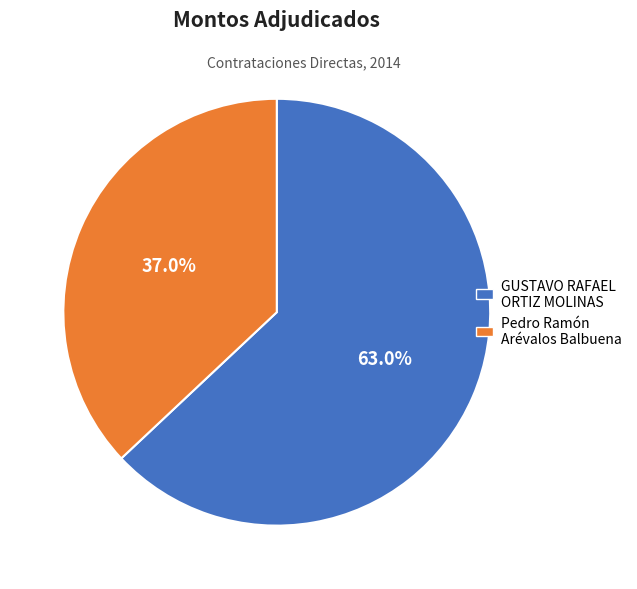

What portion of the pie excludes GUSTAVO RAFAEL ORTIZ MOLINAS?

37.0%